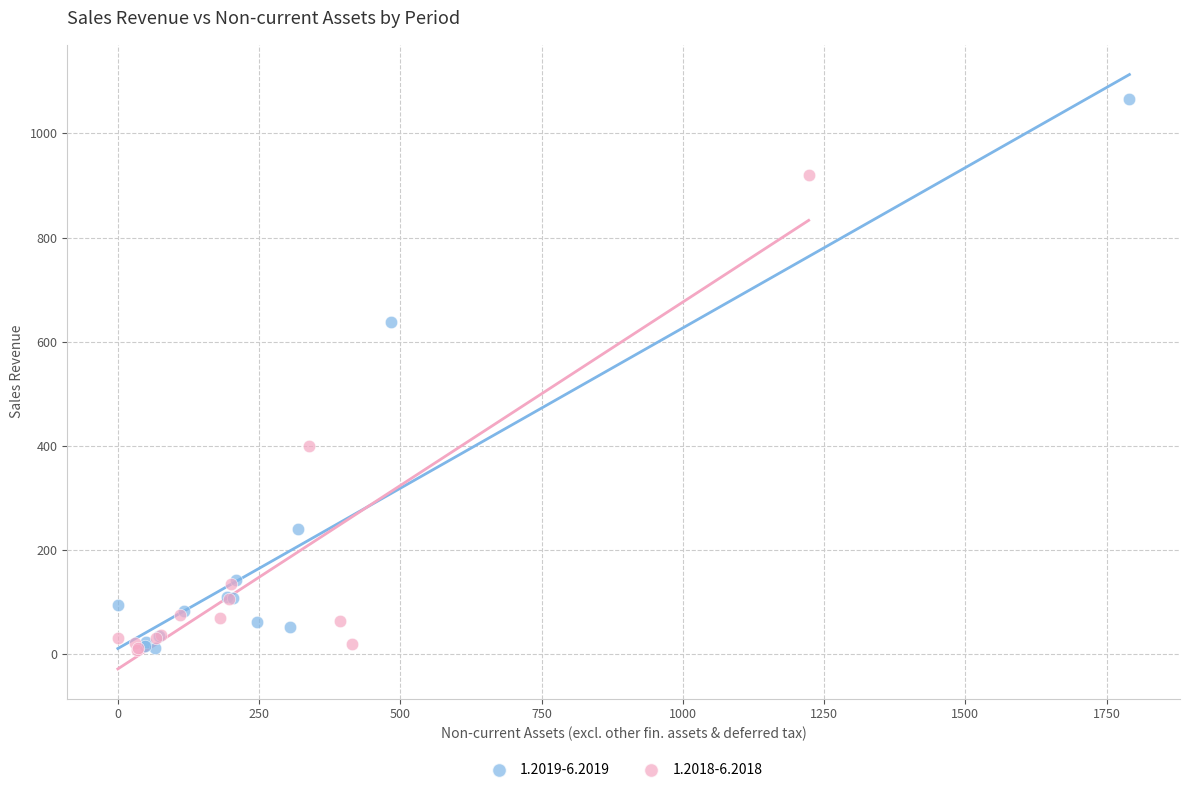

Which series has the largest Y range (max minus min)?

1.2019-6.2019